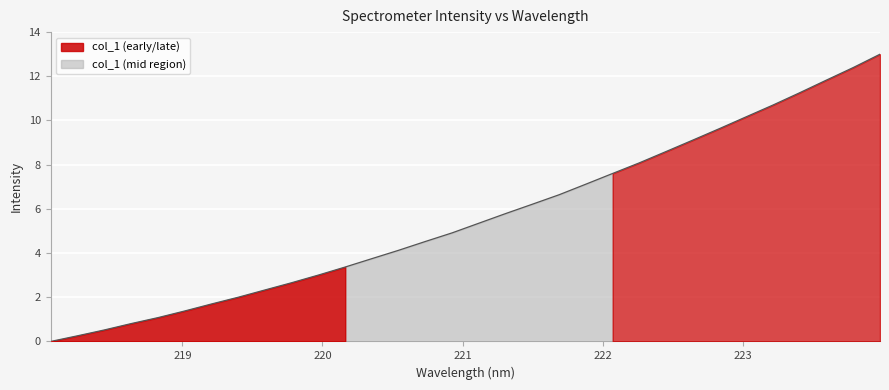

Reading right to left, transcribe all the data shown in this chart.

223.9802=13.0	223.7895=12.4	223.5987=11.8	223.408=11.3	223.2172=10.7	223.0264=10.2	222.8355=9.6	222.6447=9.1	222.4538=8.6	222.263=8.1	222.0721=7.6	221.8812=7.1	221.6902=6.6	221.4993=6.2	221.3083=5.8	221.1174=5.4	220.9264=4.9	220.7354=4.5	220.5444=4.1	220.3533=3.7	220.1623=3.4	219.9712=3.0	219.7801=2.7	219.589=2.3	219.3979=2.0	219.2067=1.7	219.0156=1.4	218.8244=1.1	218.6332=0.8	218.442=0.5	218.2508=0.3	218.0596=0.0